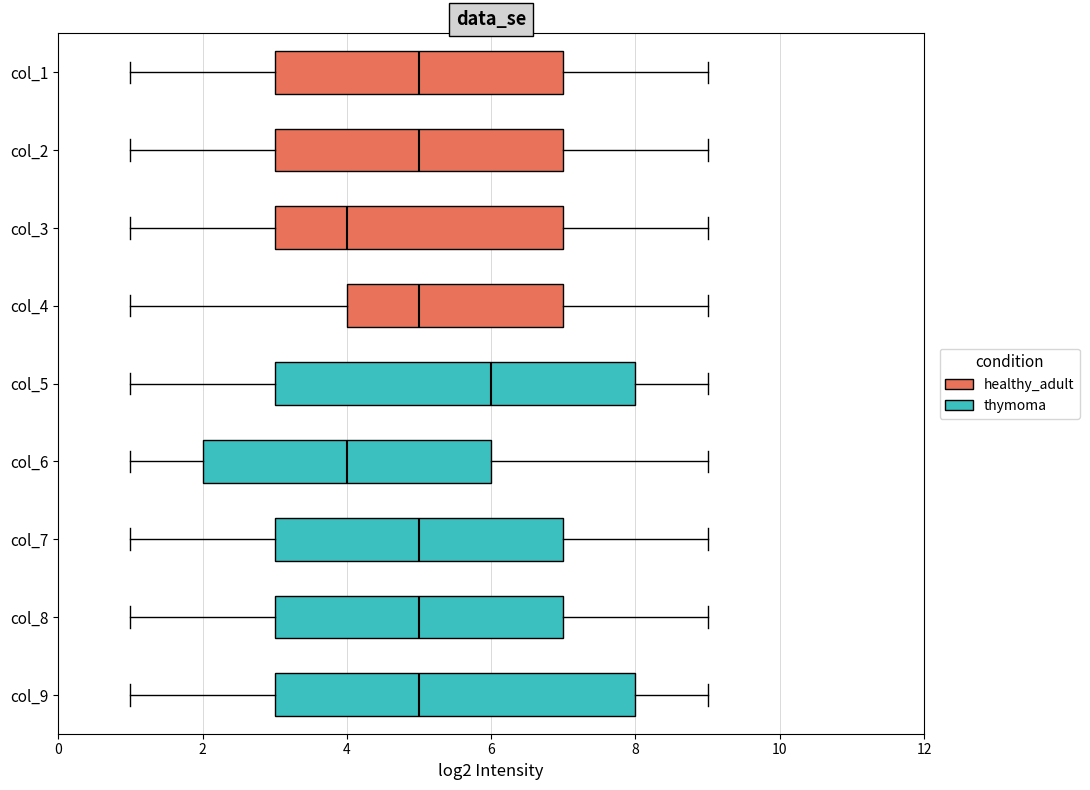

Which box's median line is the furthest to the right?

col_5